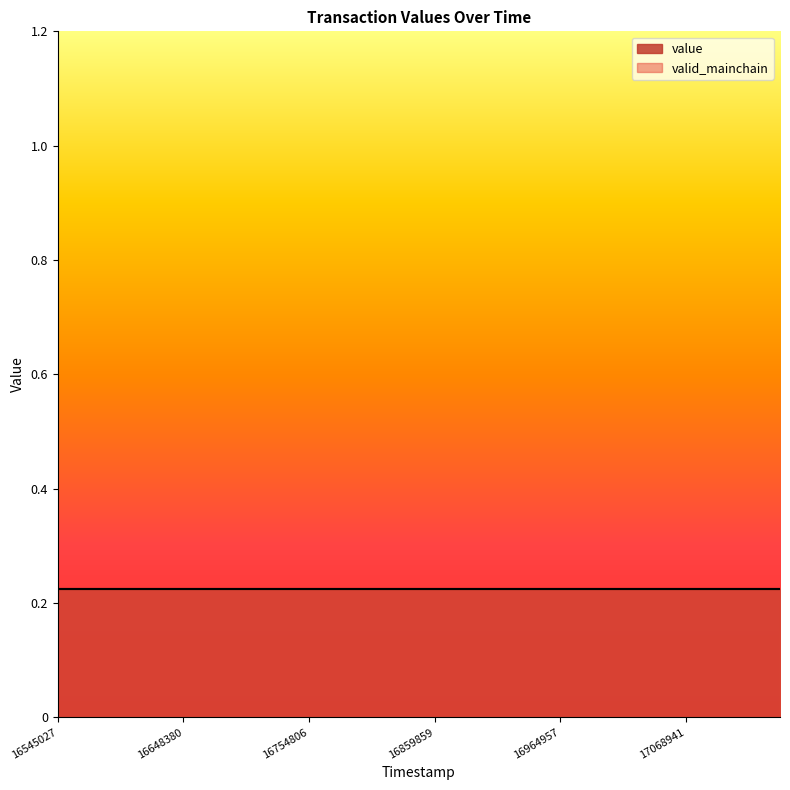

Where is value nearest to the value 0?

1654502739